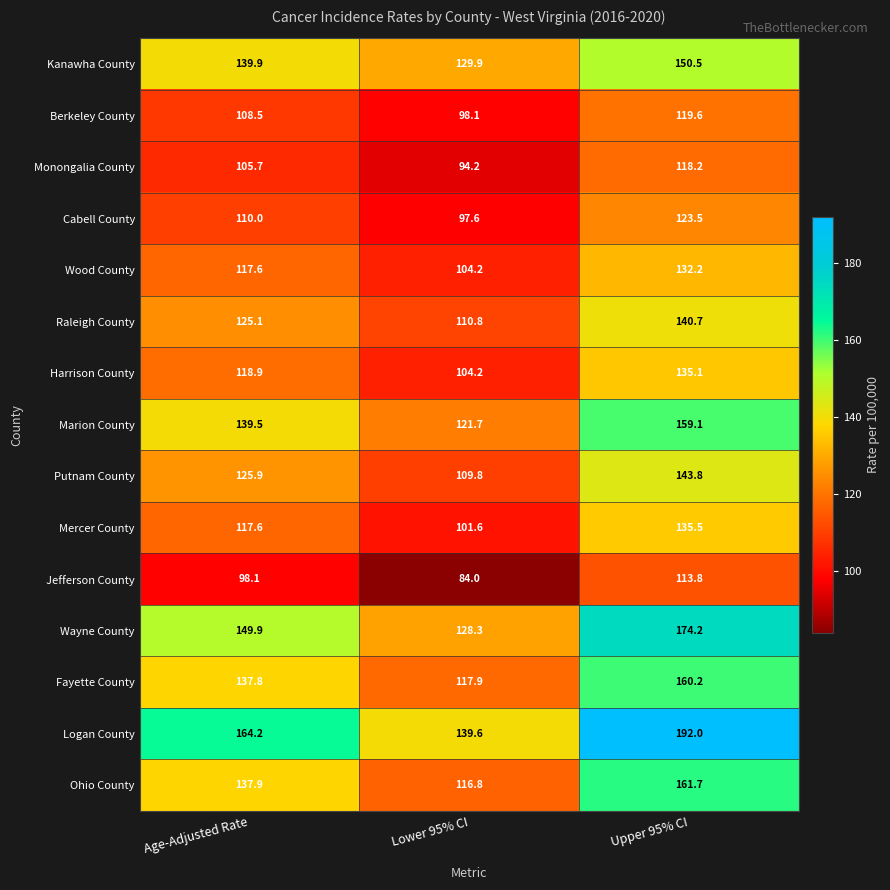

How many series are shown in this chart?

15